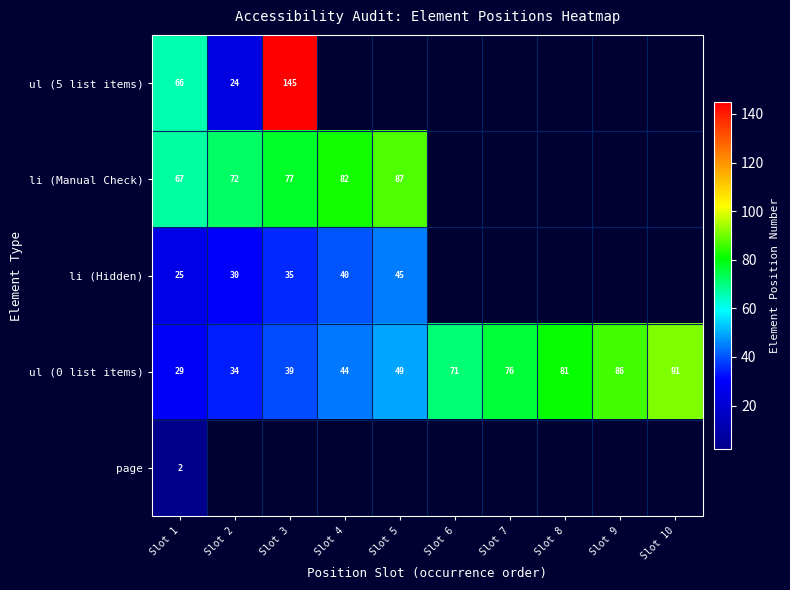

What is the approximate value of ul (0 list items) at Slot 5, to the nearest 10?

50